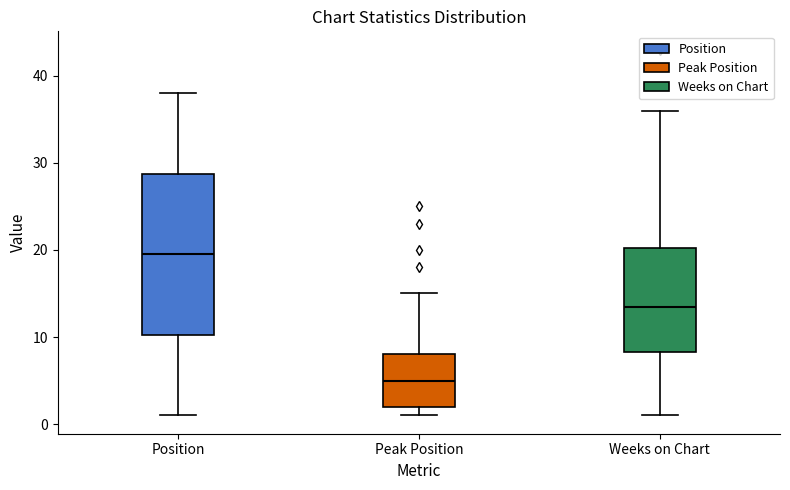

Comparing the boxes themselves (not the whiskers), which one is the tallest?

Position